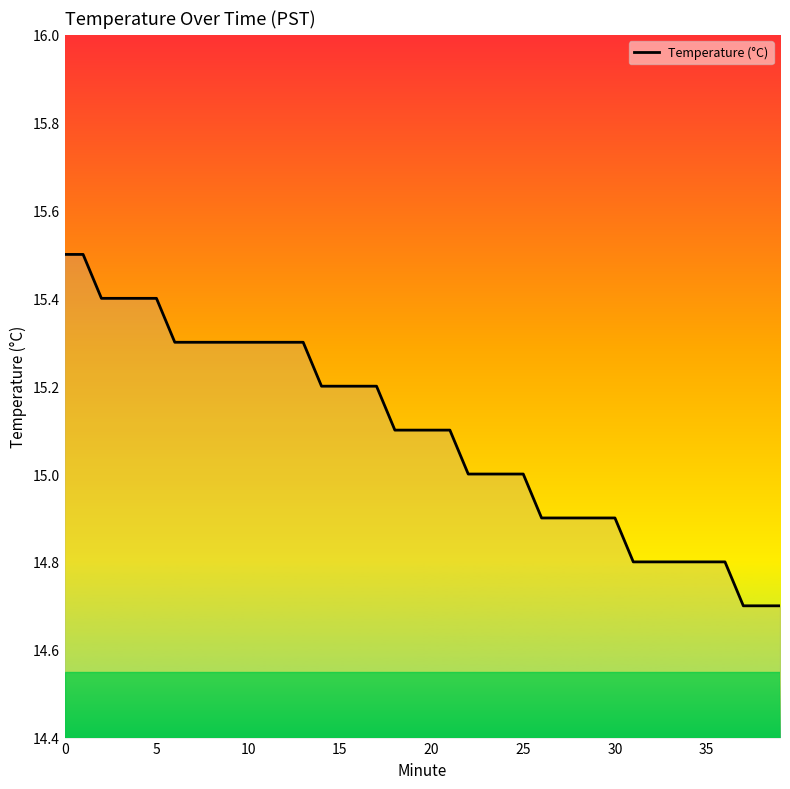

What is the greatest value displayed?

15.5